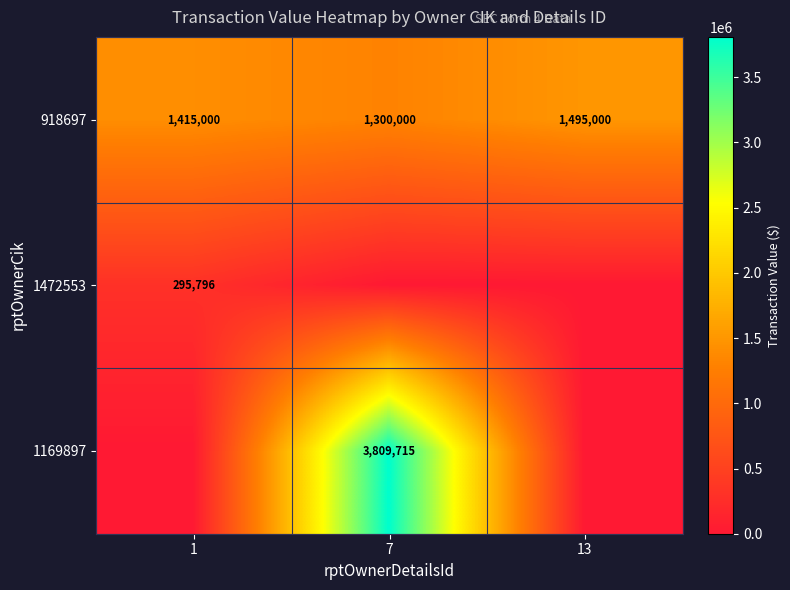

Read the 918697 value at 13, to the nearest 10.

1495000